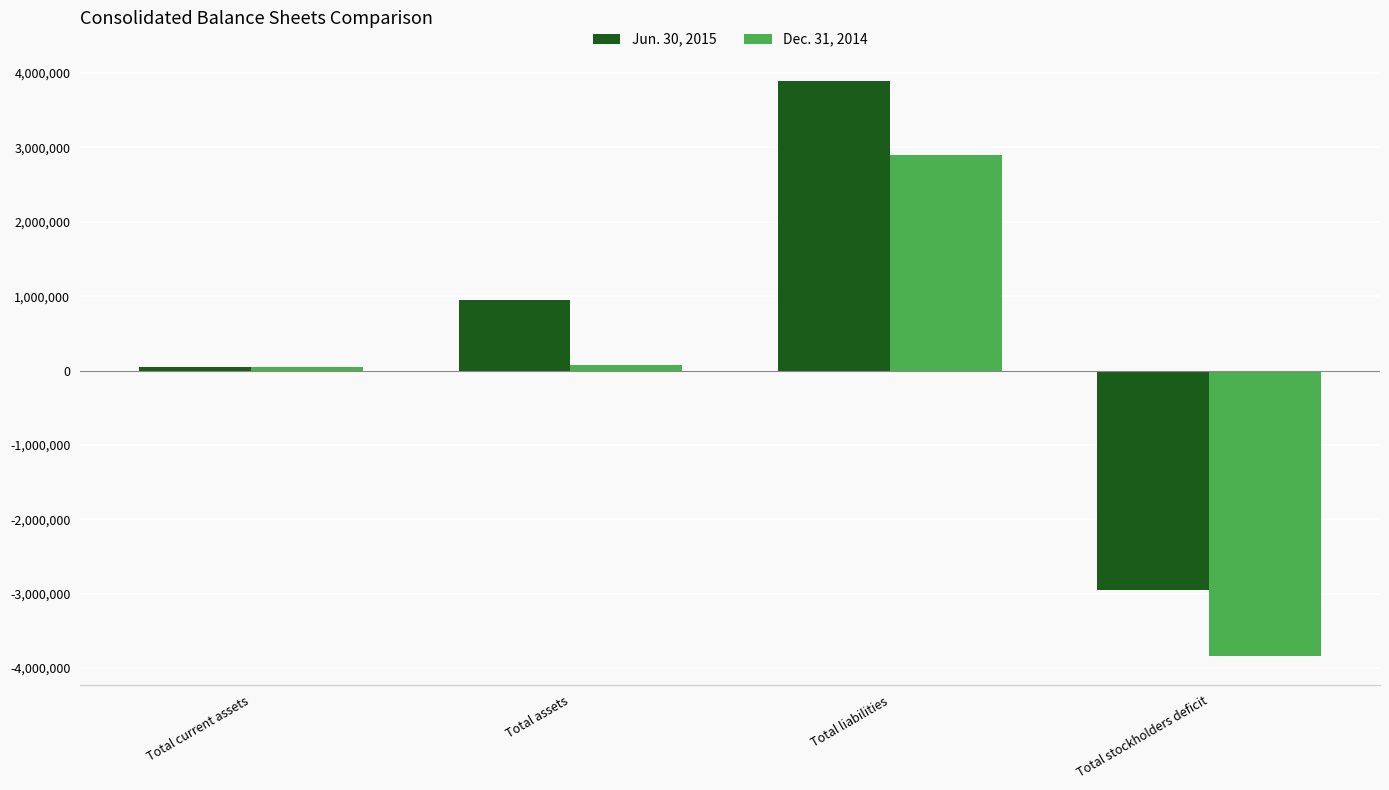

The value of Dec. 31, 2014 at Total assets is 81324. True or false?

True